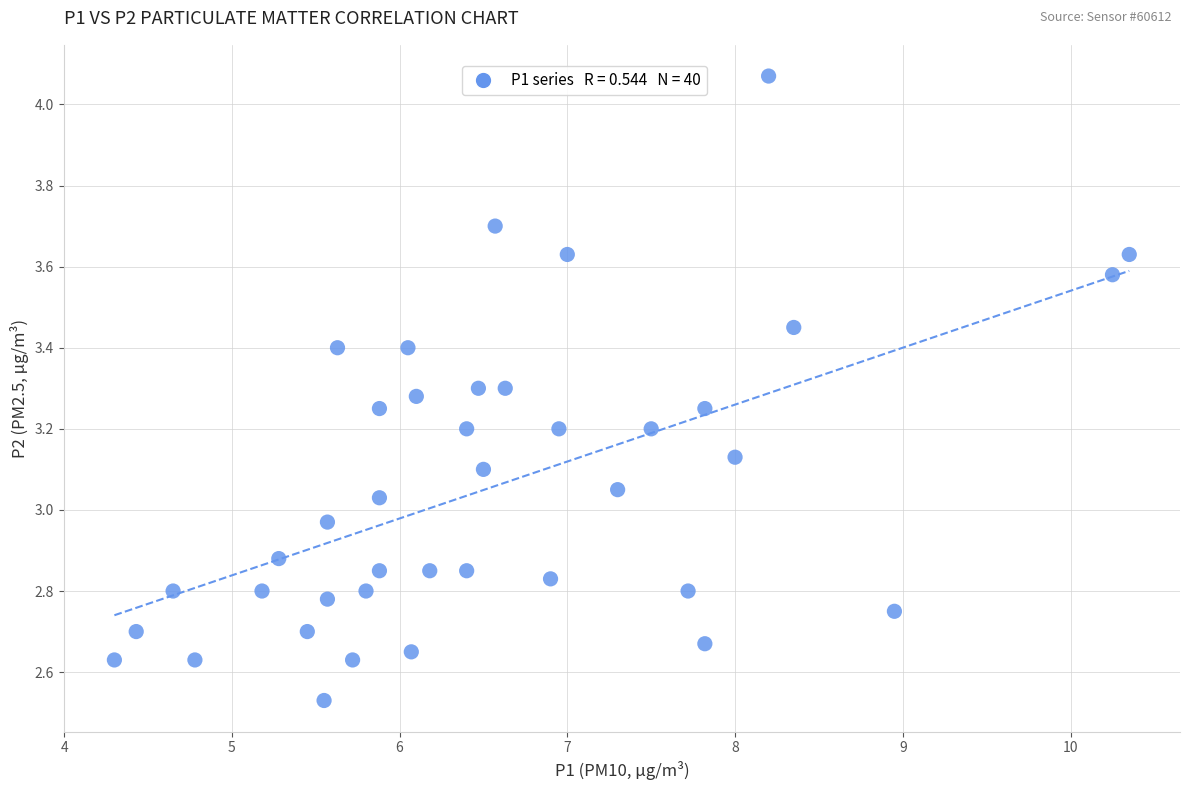

What is the range of X values (max minus min)?

6.0